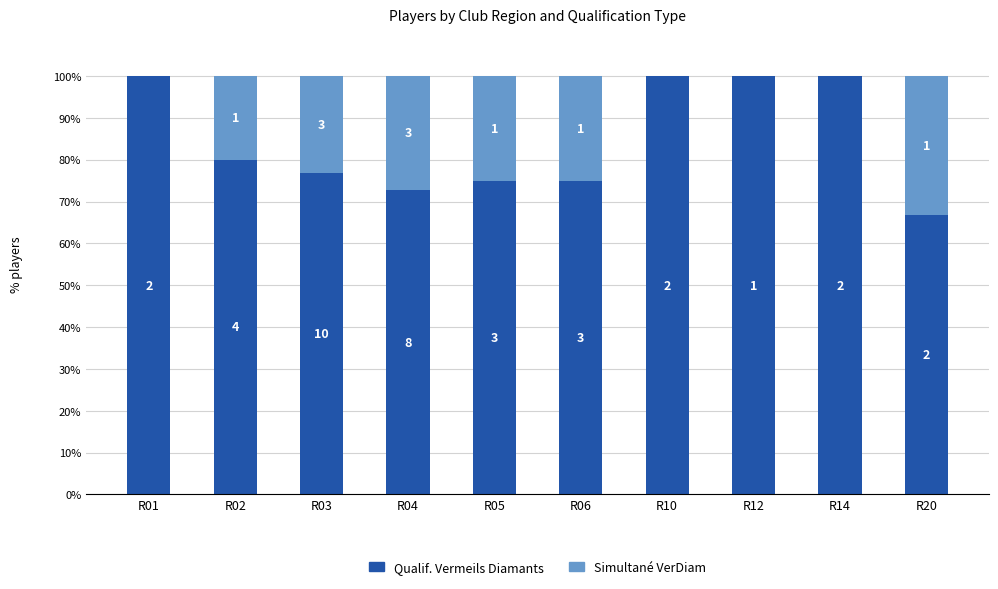

List the series in order of their overall mean, highest first.

Qualif. Vermeils Diamants, Simultané VerDiam